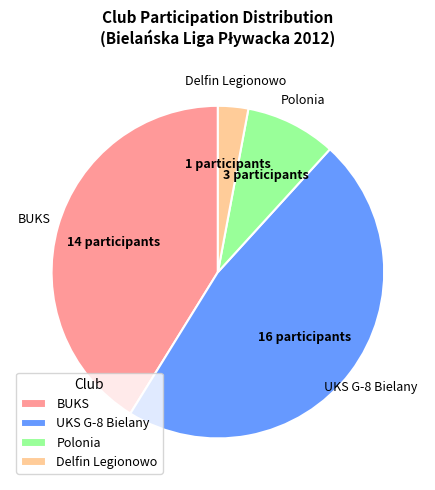

Does any single category account for the majority?

No